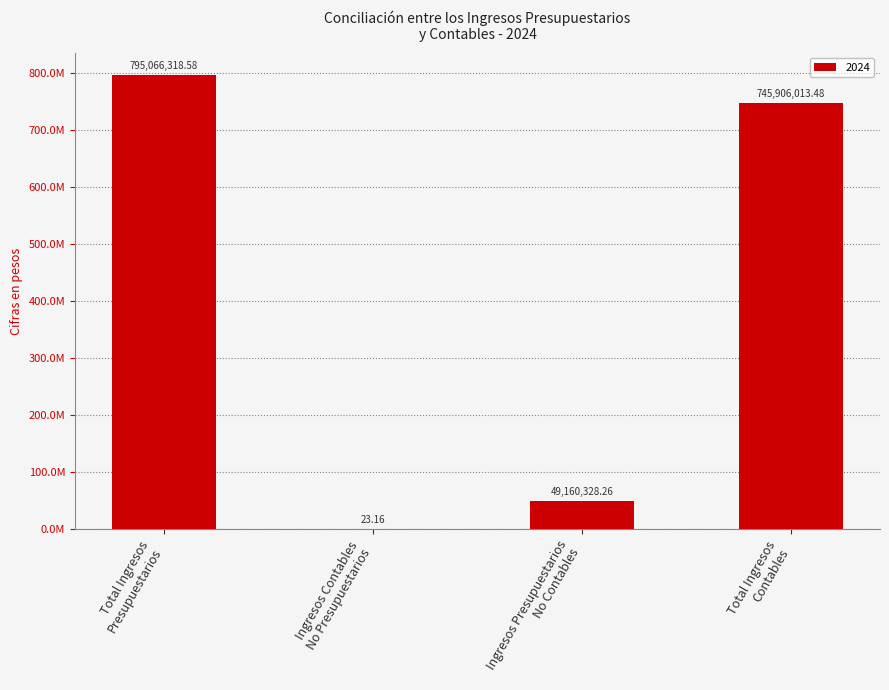

Reading right to left, list all the values displayed in this chart.

Total Ingresos
Contables=745906013.5	Ingresos Presupuestarios
No Contables=49160328.3	Ingresos Contables
No Presupuestarios=23.2	Total Ingresos
Presupuestarios=795066318.6